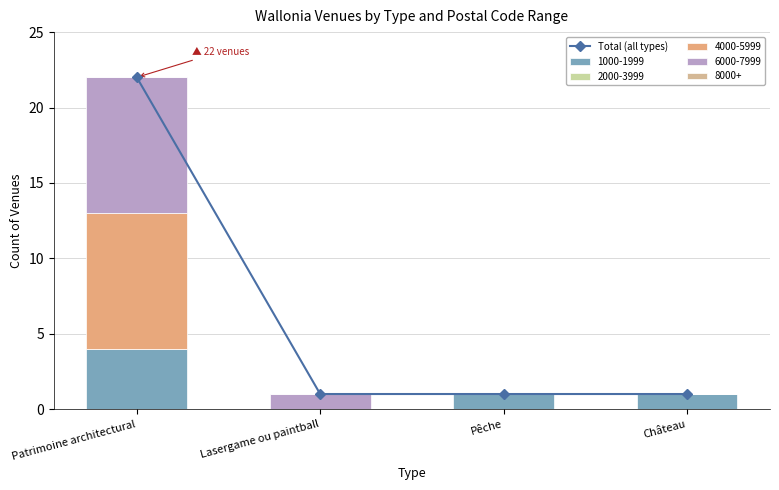

At which category does the chart reach its minimum across all series?

Lasergame ou paintball